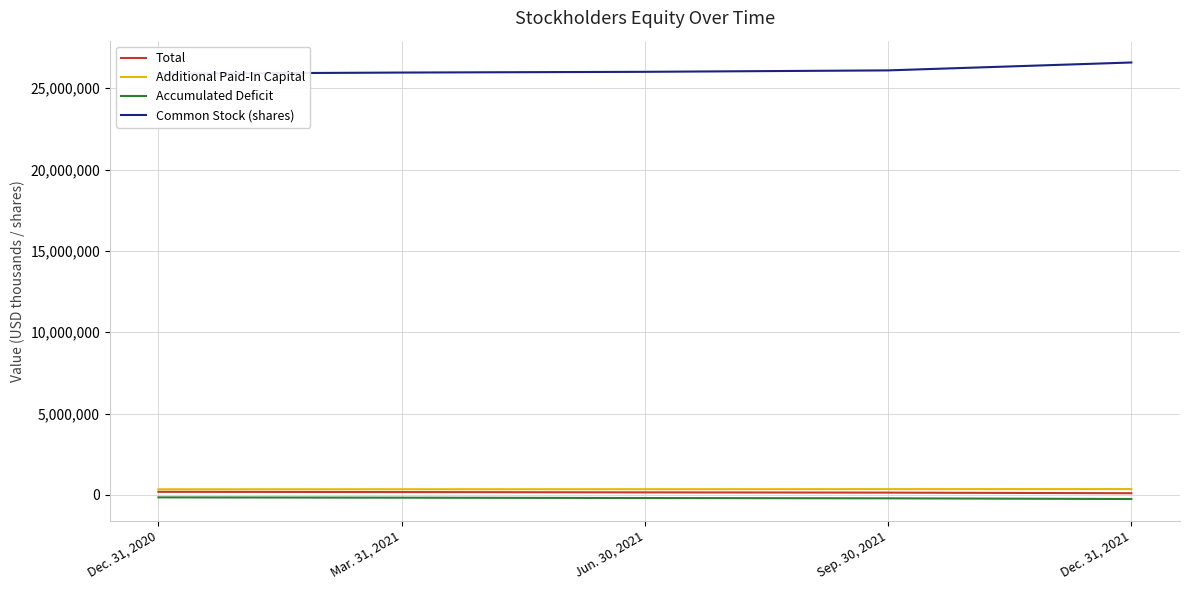

Where is Additional Paid-In Capital nearest to the value 348152?

Jun. 30, 2021